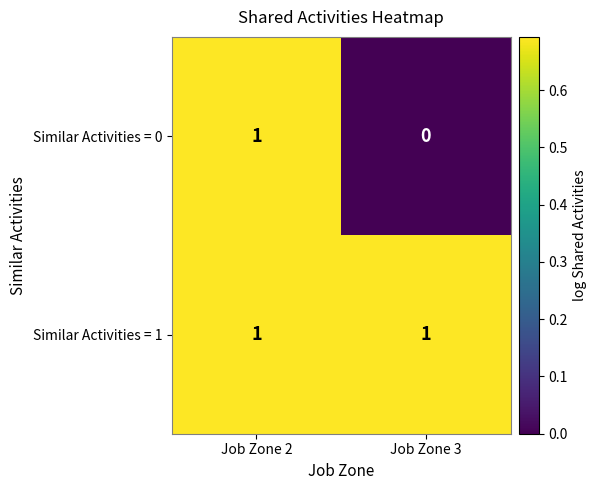

Count the number of data series in this chart.

2